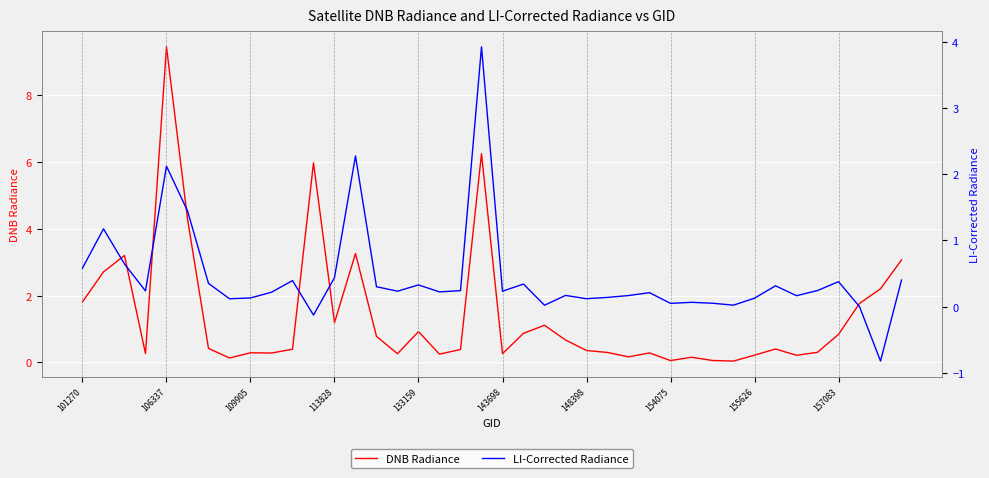

True or false: LI-Corrected Radiance has more than 0 points higher than both neighbors.

True